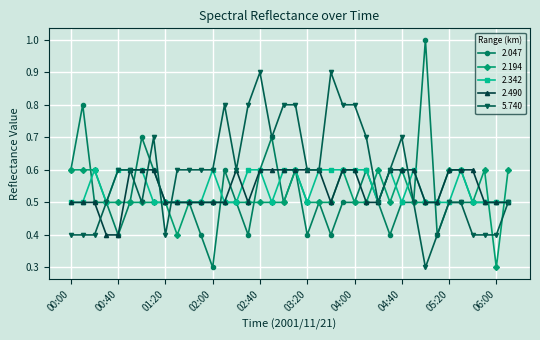

Which series has the largest total across all categories?

5.740